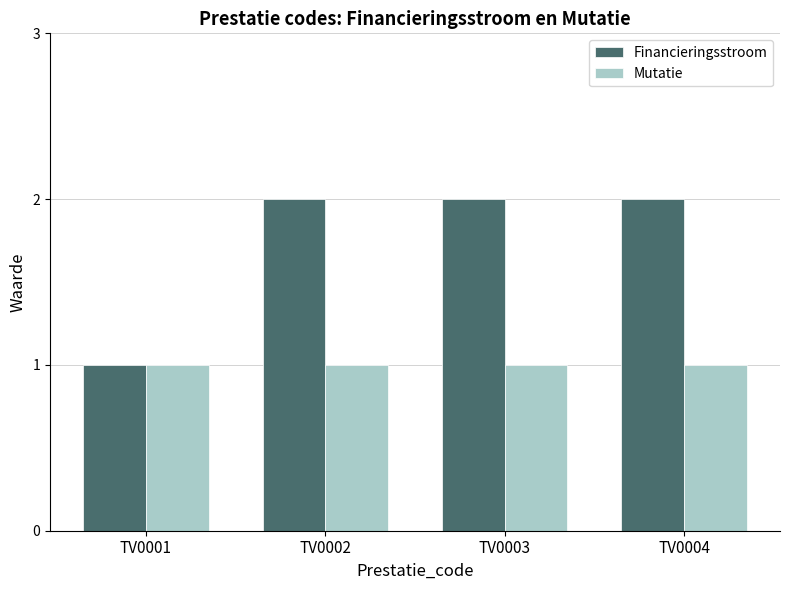

Which series has the widest spread of values?

Financieringsstroom